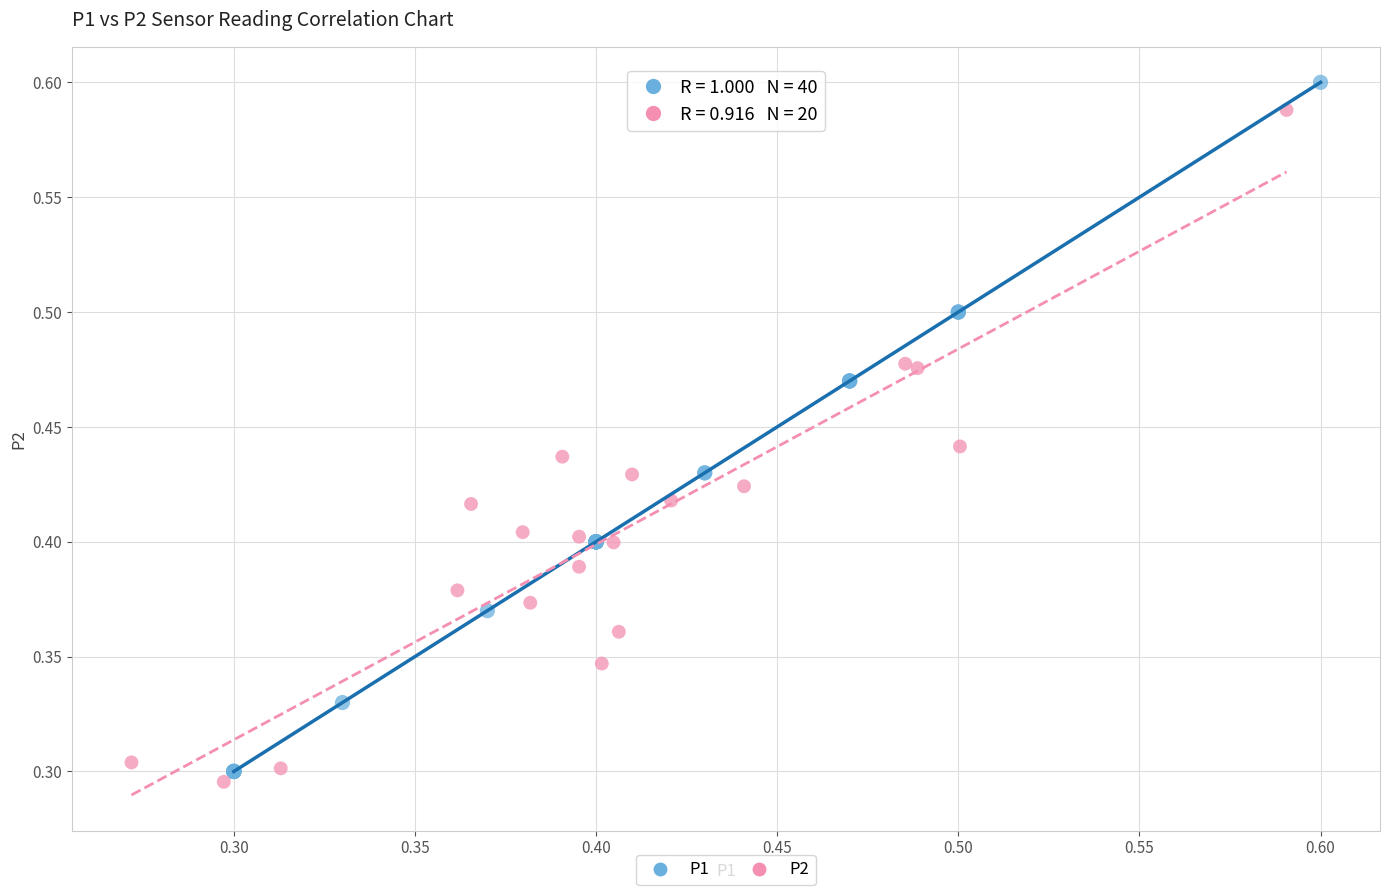

Which series has the largest Y range (max minus min)?

P1